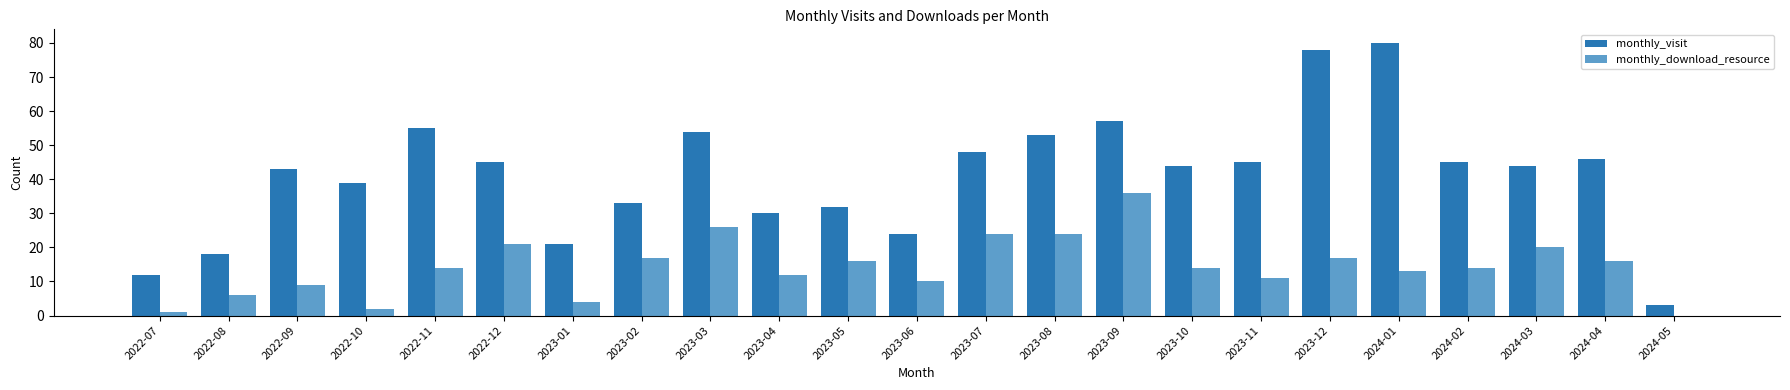

What is the sum of all monthly_visit values?

949